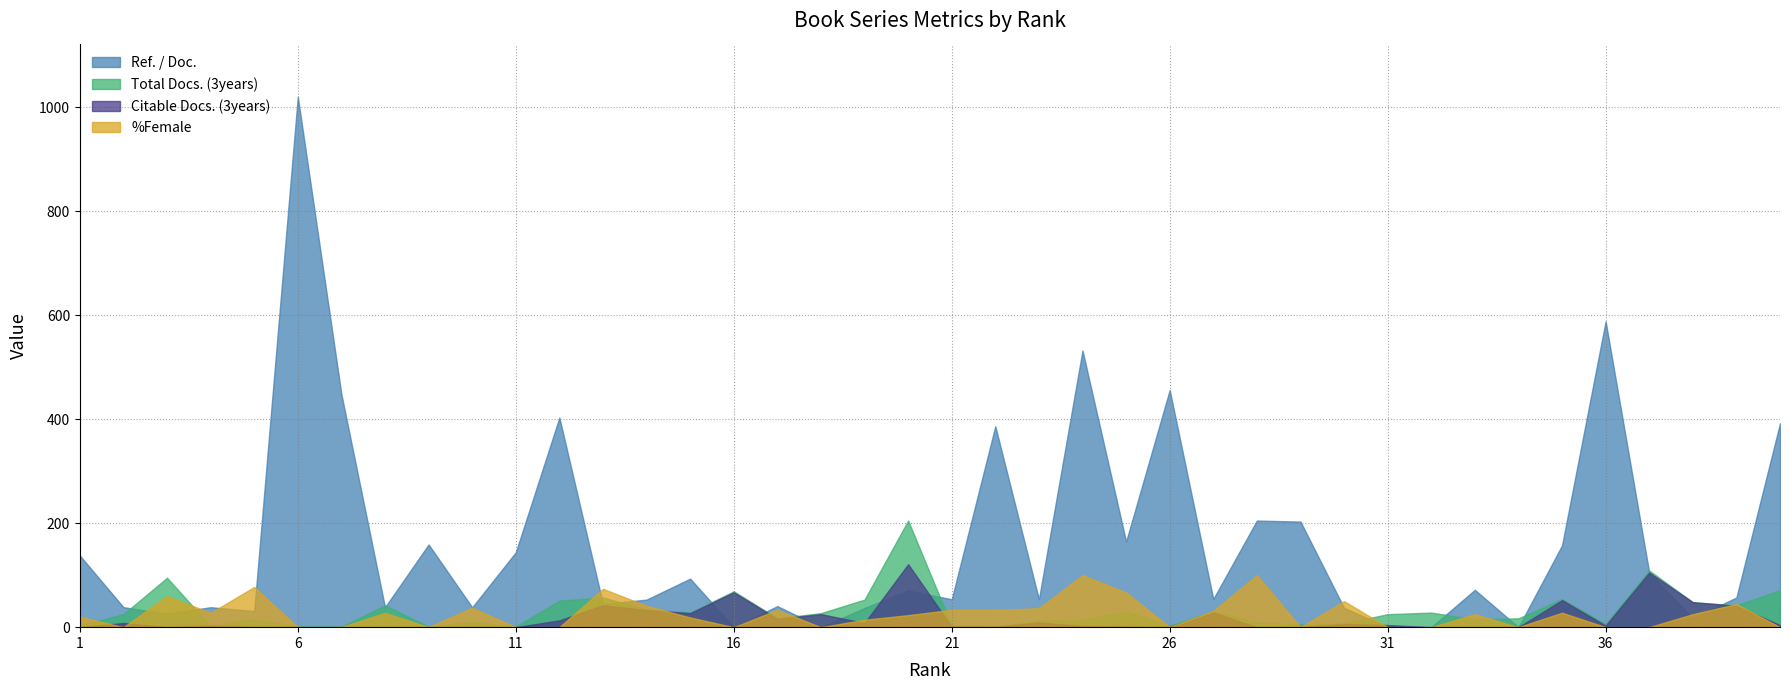

What is the difference between the highest and lowest values at 25?

163.5